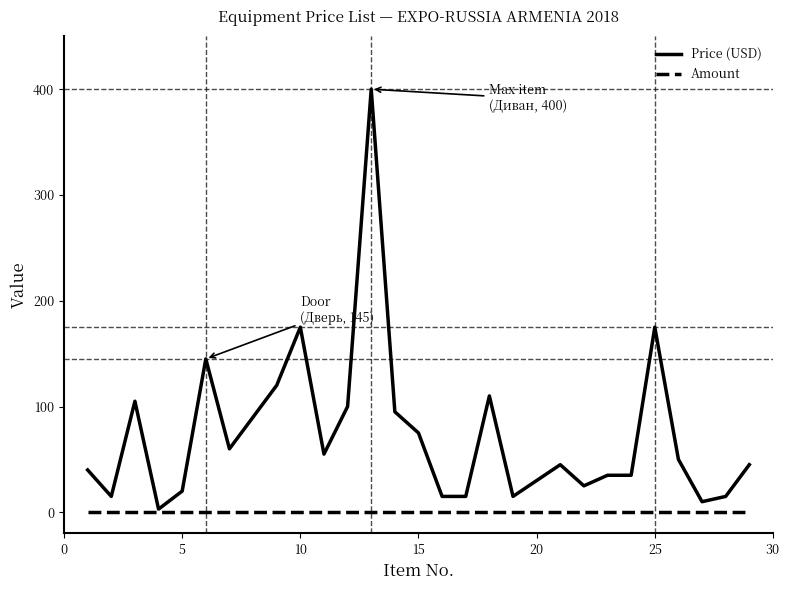

What is the maximum value for Price (USD)?

400